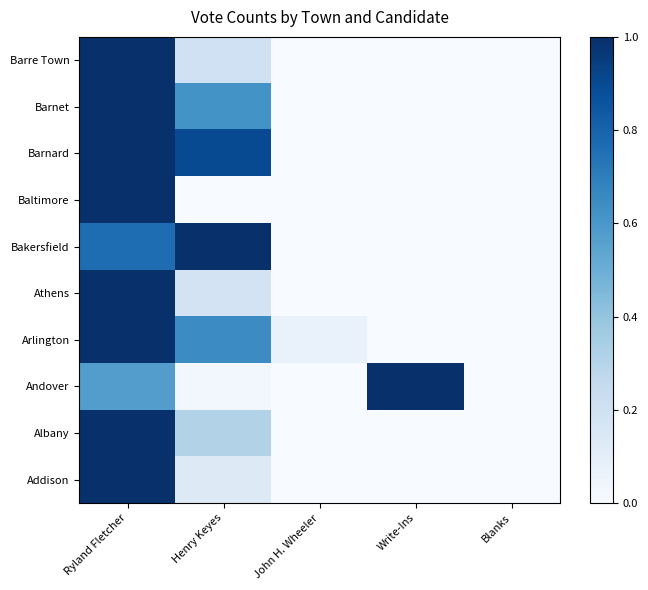

At which category is the sum across all series the highest?

Ryland Fletcher